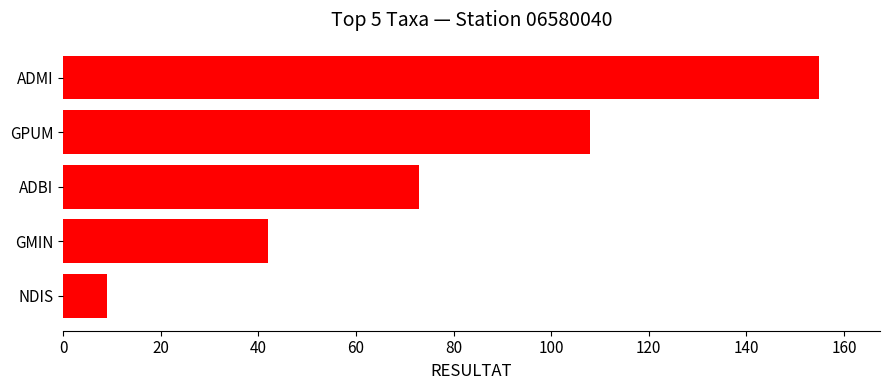

Rank the categories by value from lowest to highest.

NDIS, GMIN, ADBI, GPUM, ADMI